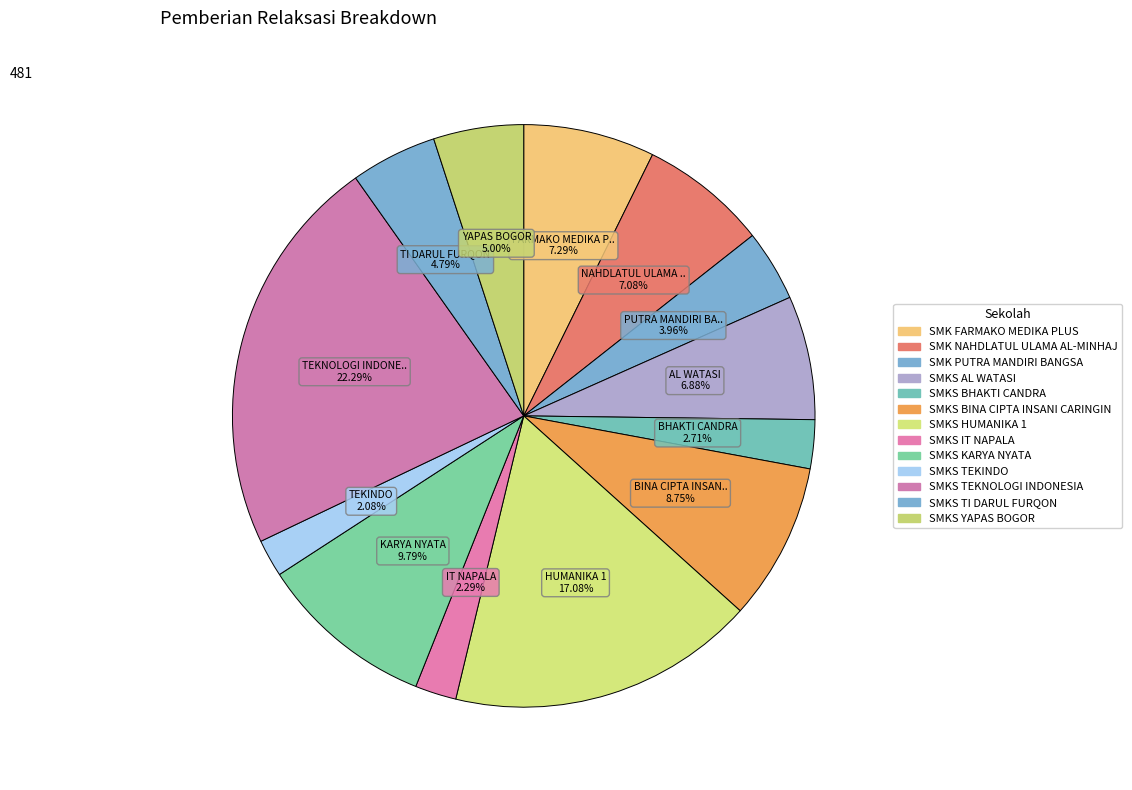

How many slices are in this pie chart?

13